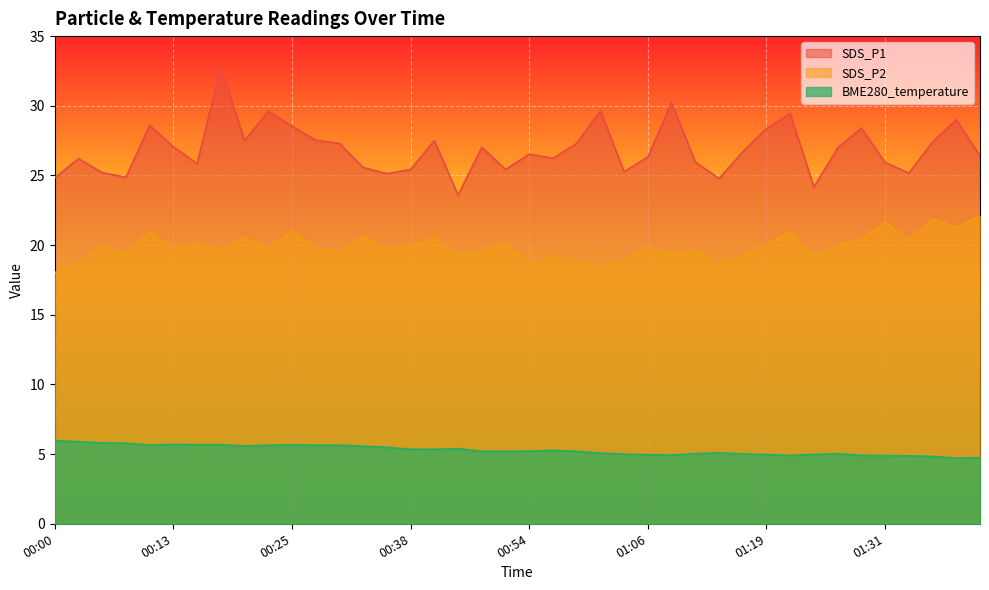

What is the greatest value displayed?

32.8